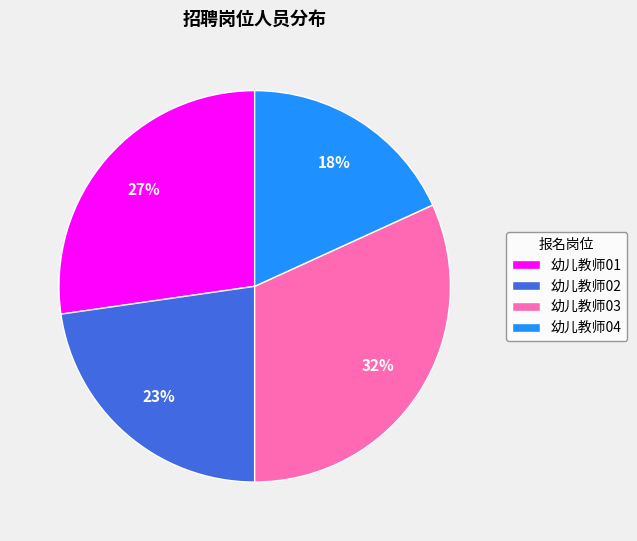

True or false: 幼儿教师01 accounts for 27% of the total.

True